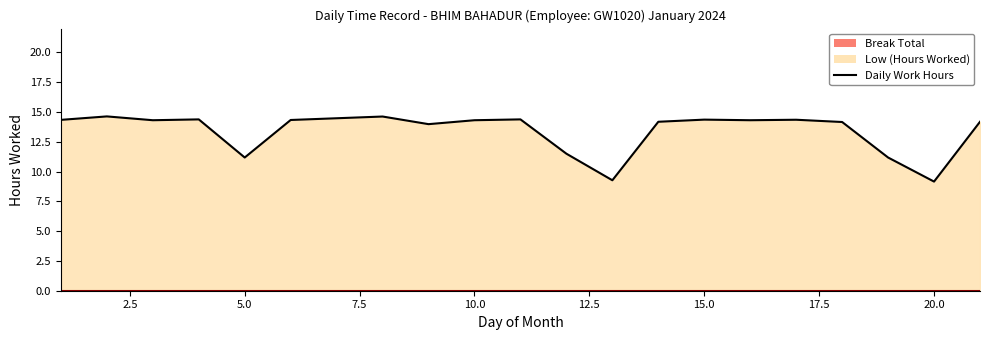

What is the value of the 17th point from the left?

14.2